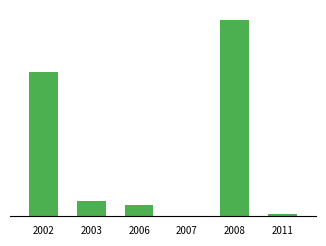

What is the change in value from 2003 to 2007?

-4660